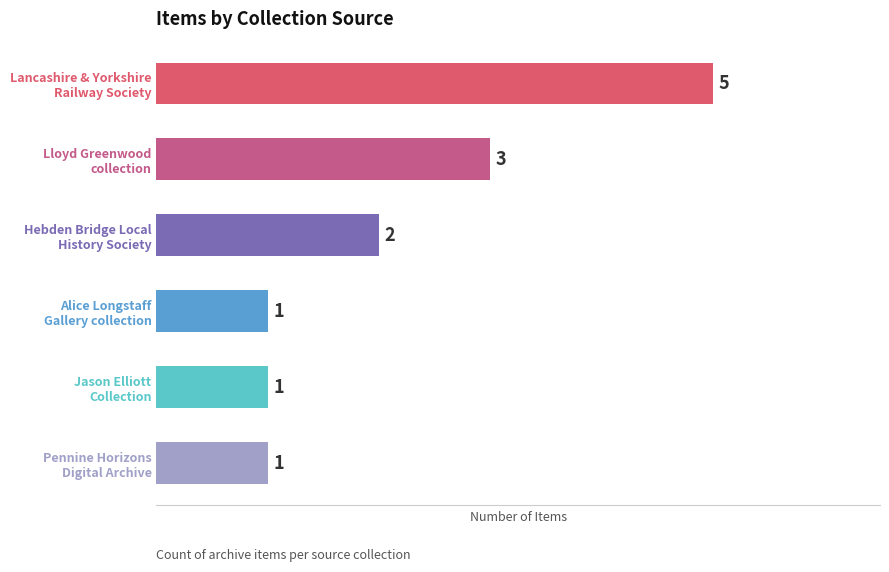

Count the values in the range 1 to 3.

5